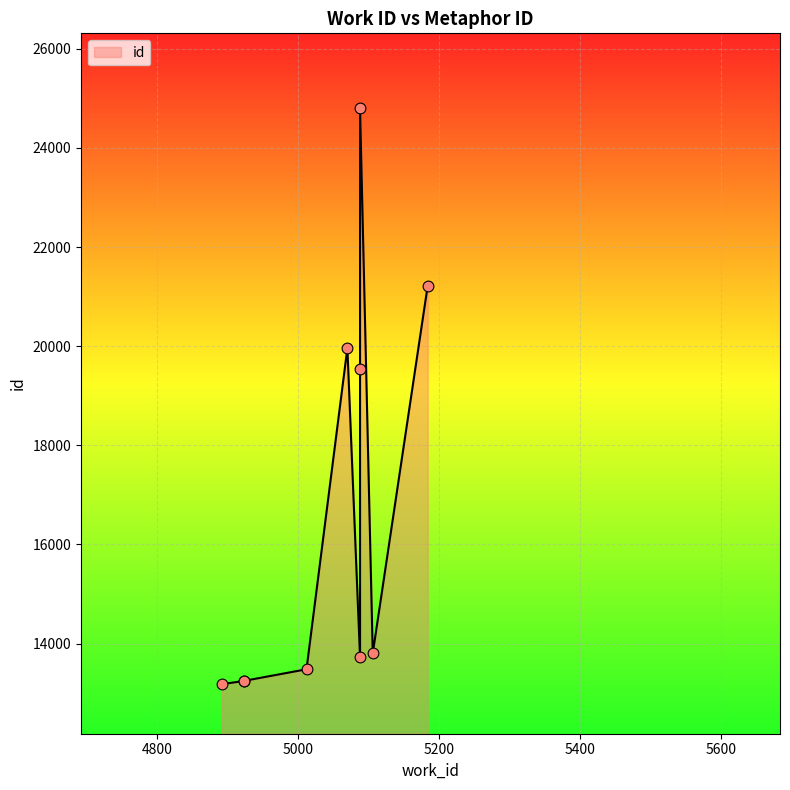

Between 5088 and 4924, which is larger?

5088